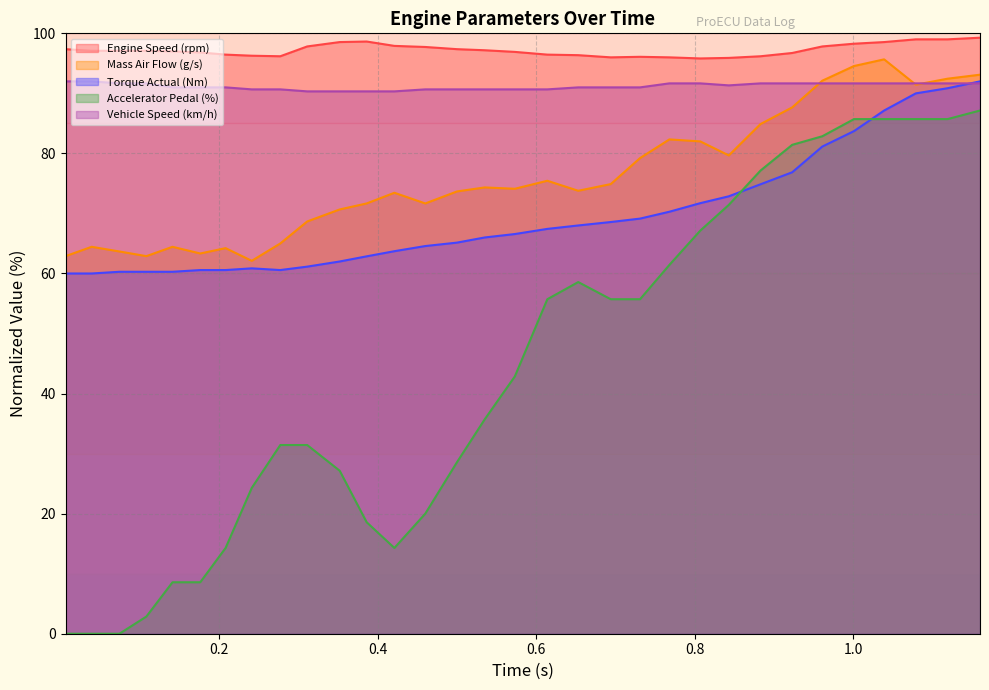

What is the average value of the Mass Air Flow (g/s) series?

76.0